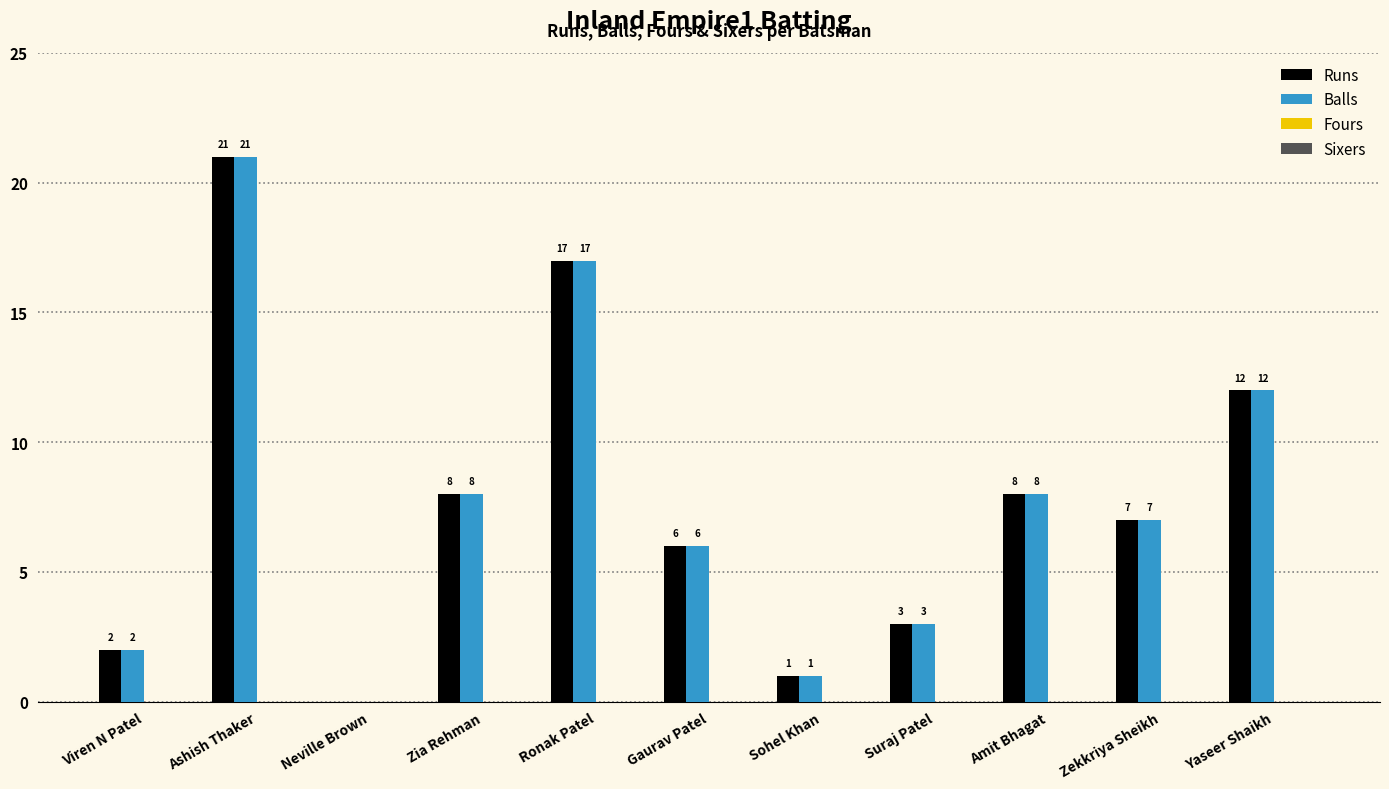

Are the bars horizontal?

No